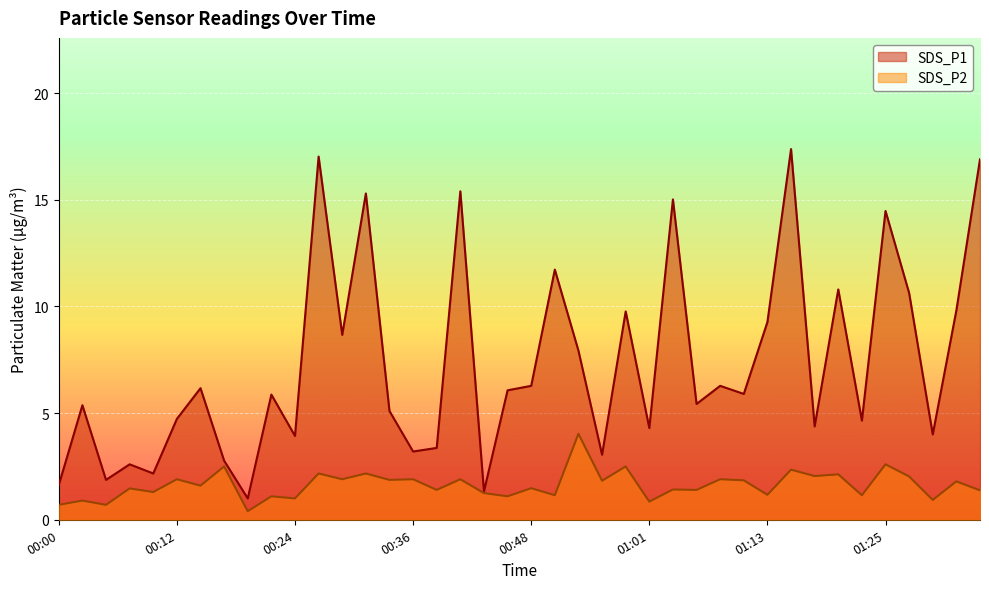

What is the maximum value shown in the chart?

17.4